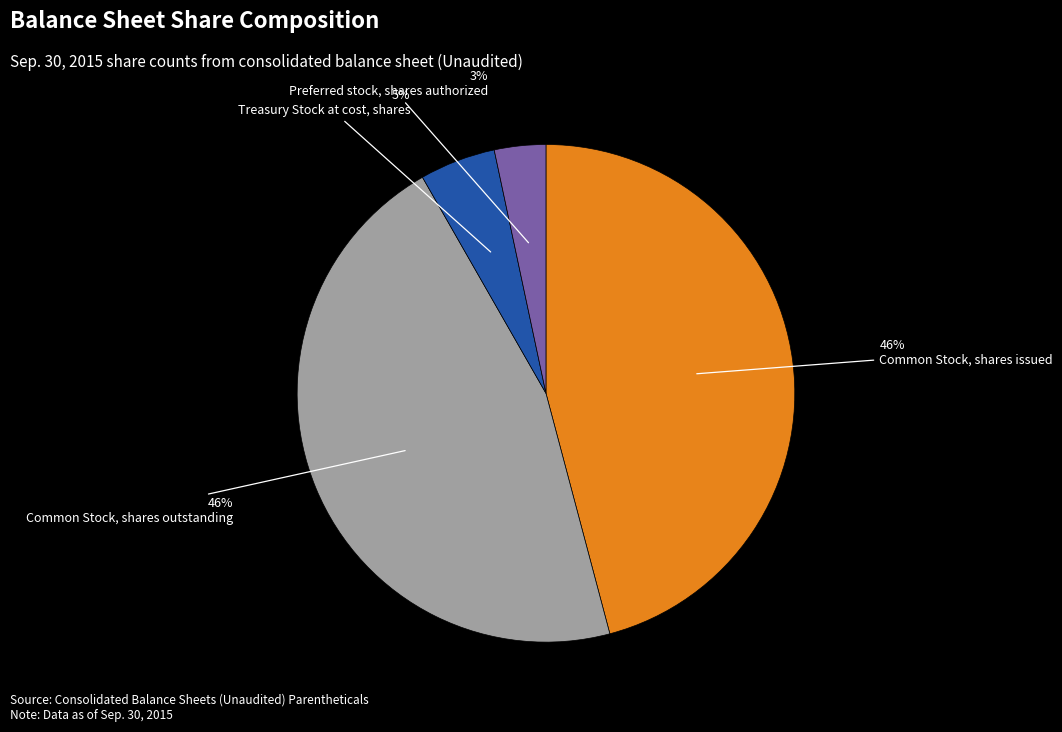

Which slice is the smallest?

Preferred stock, shares authorized